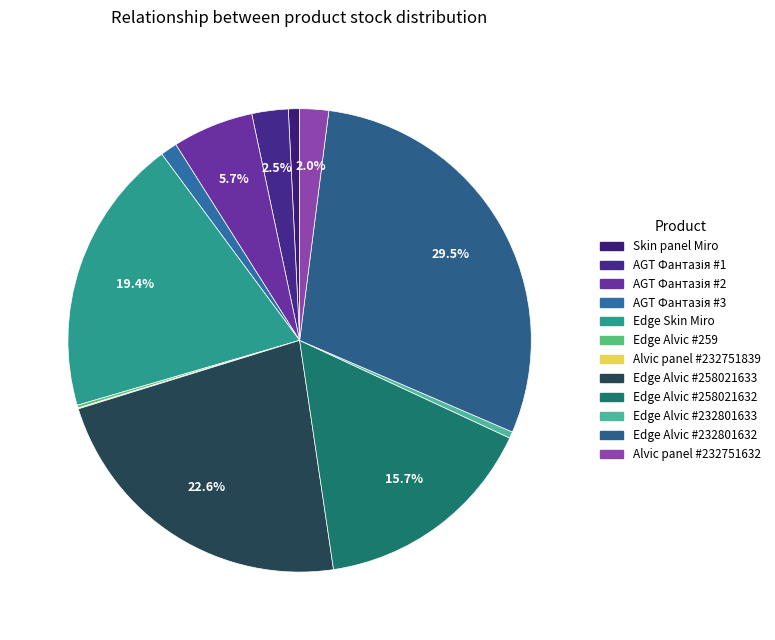

To the nearest percent, what is the difference between the largest and smallest slice percentages?

29%